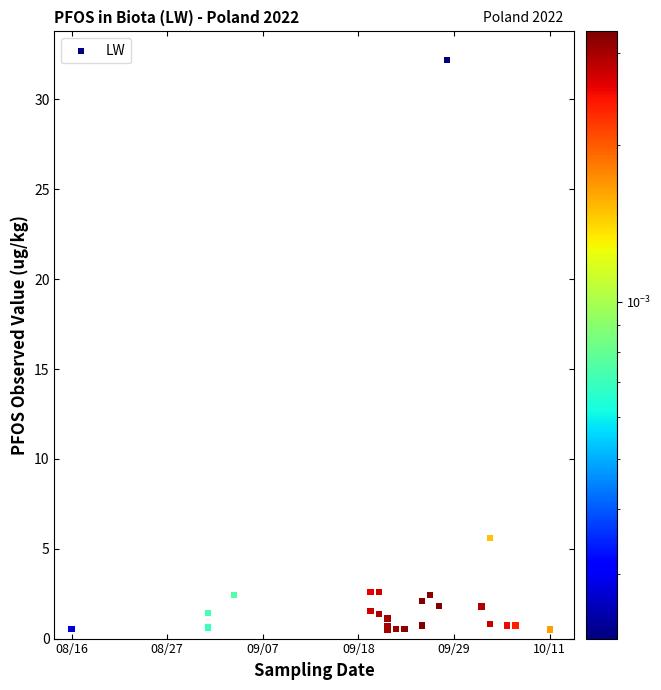

What Y value in the scatter plot is closest to 16?

5.6